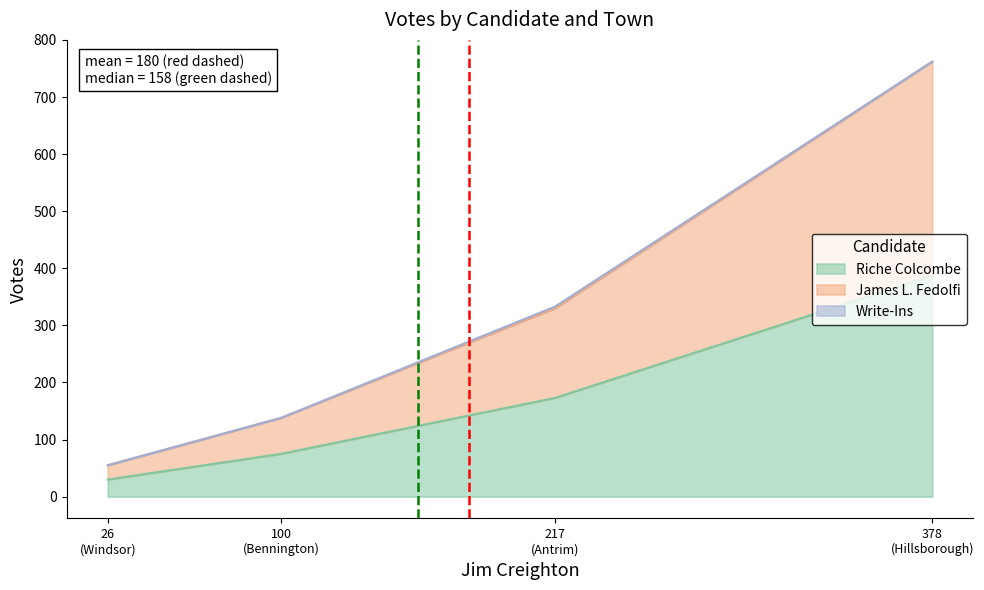

True or false: Write-Ins and Riche Colcombe intersect in this chart.

False